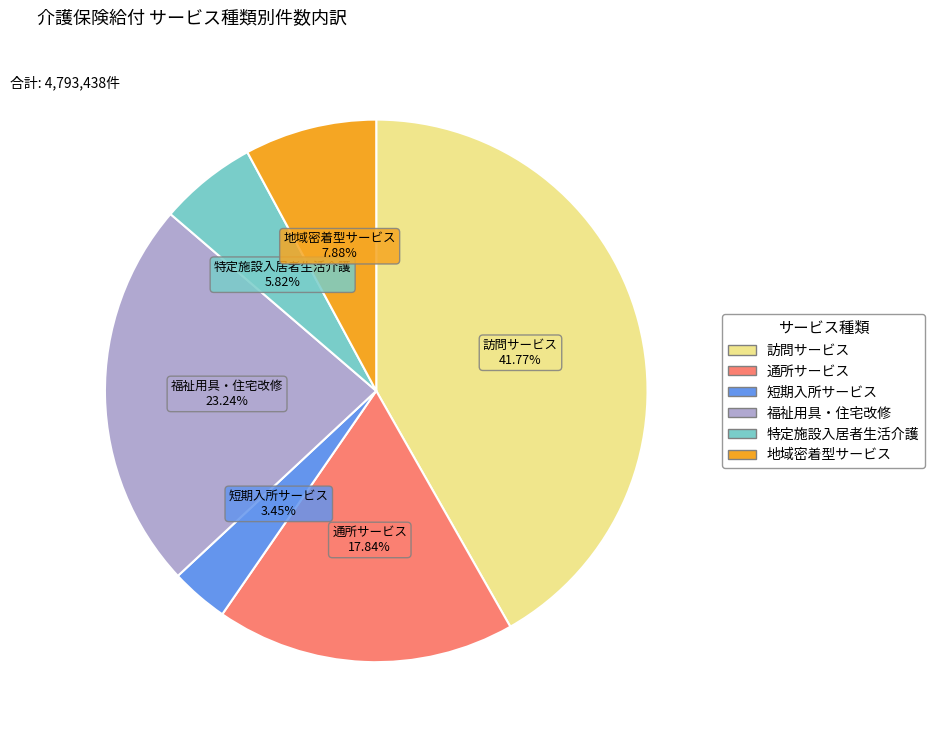

Do 通所サービス and 地域密着型サービス together represent more than half of the pie?

No